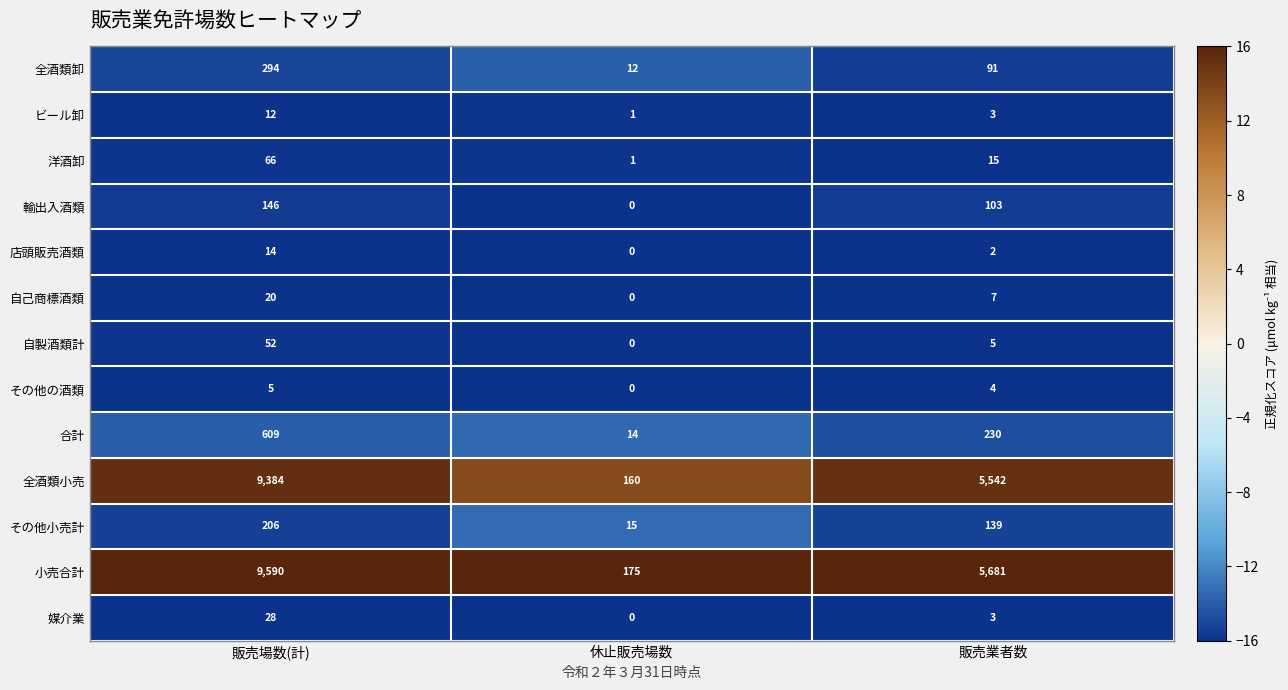

What is the total value across all series at 販売場数(計)?

20426